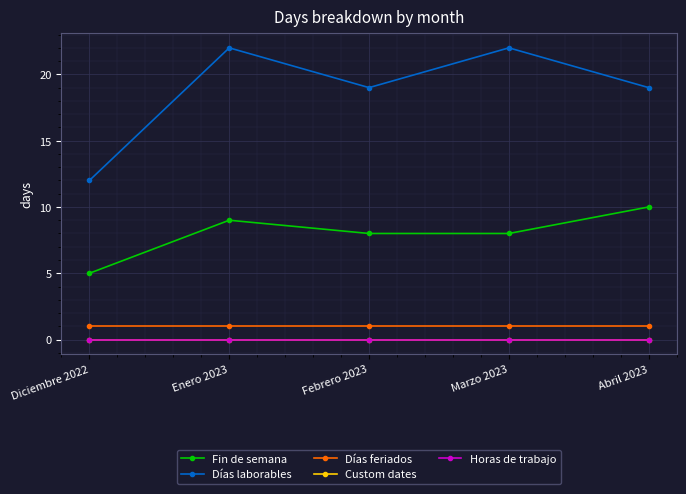

What is the sum of all Días feriados values?

5